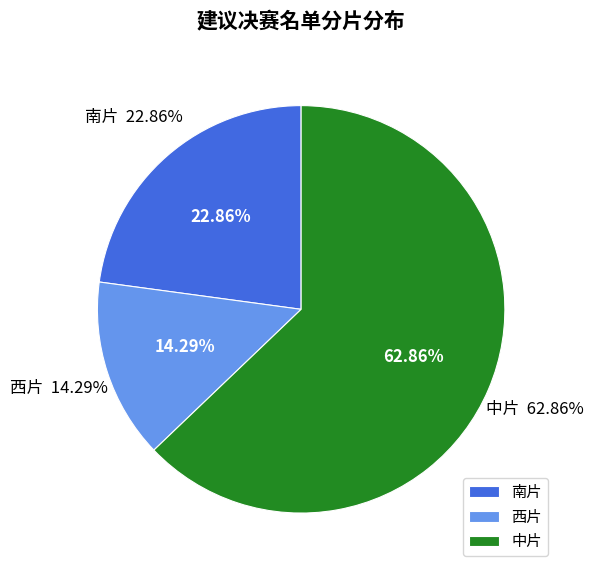

Approximately how many times larger is the value at 中片 compared to 西片?

4.4